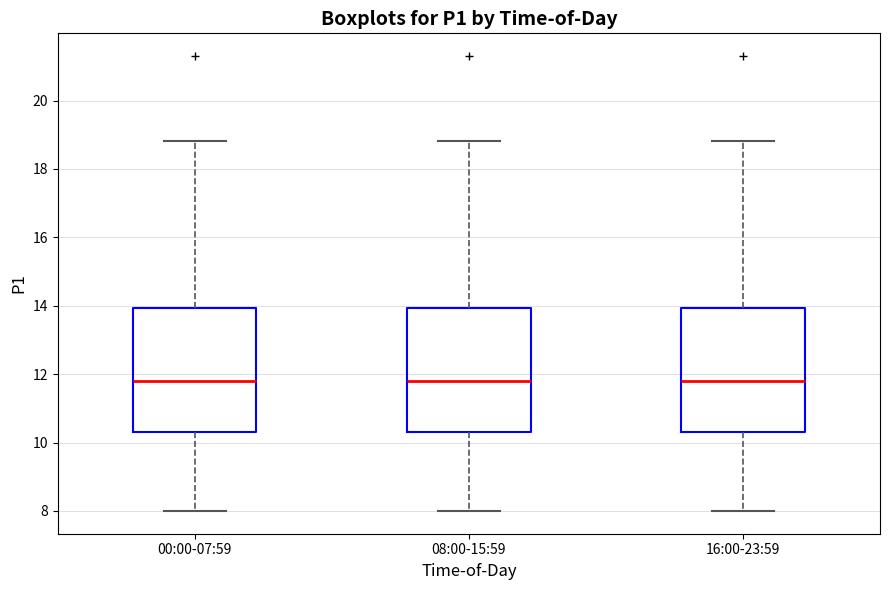

Where is the lower edge of the box for 16:00-23:59 on the y-axis? The values are not printed on the chart, so give them approximately, as read against the axis.

10.4